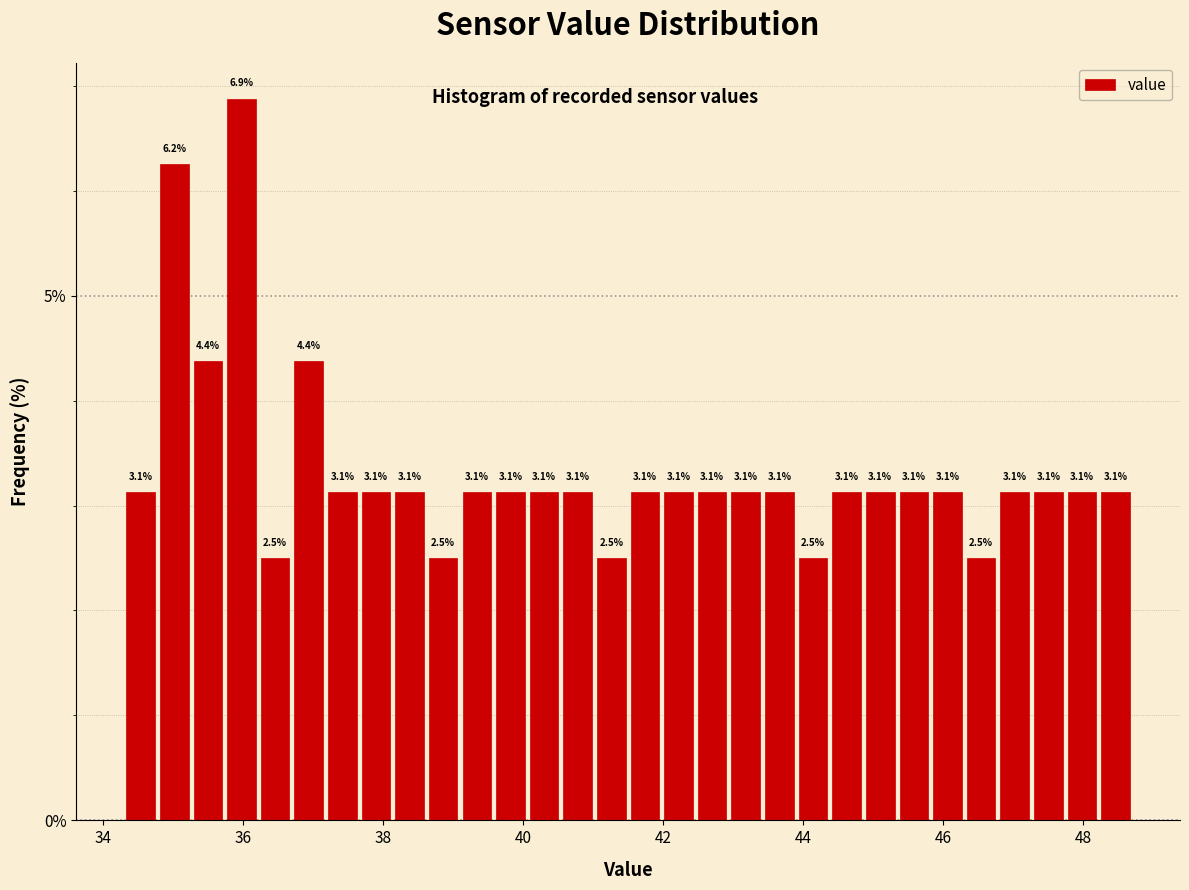

Around what value on the x-axis is the tallest bar? Give the approximate position of its centre, as read against the axis.

36.0